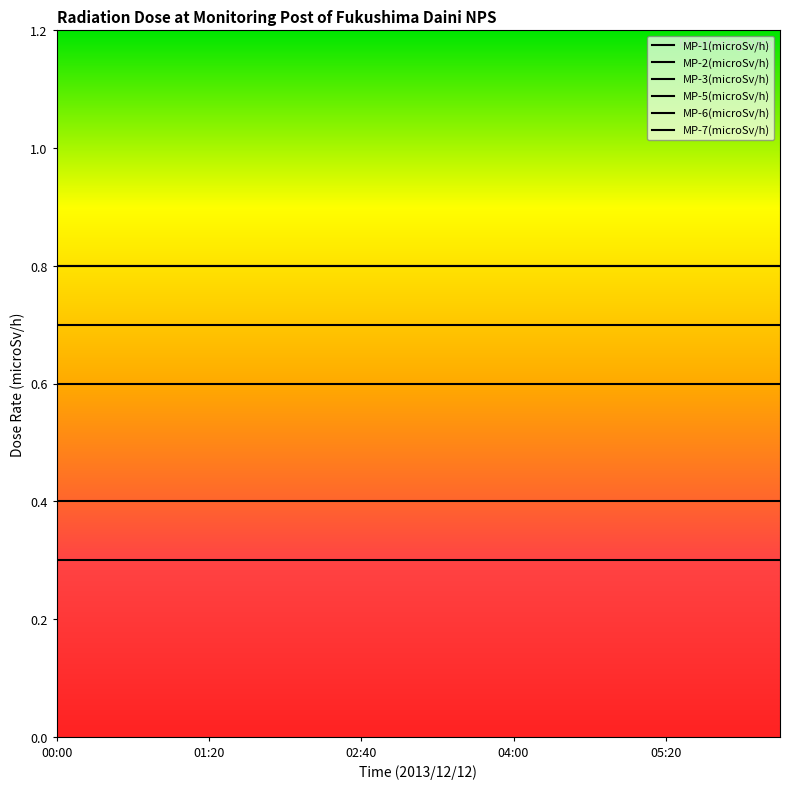

Is this an area chart (filled region under the line)?

No